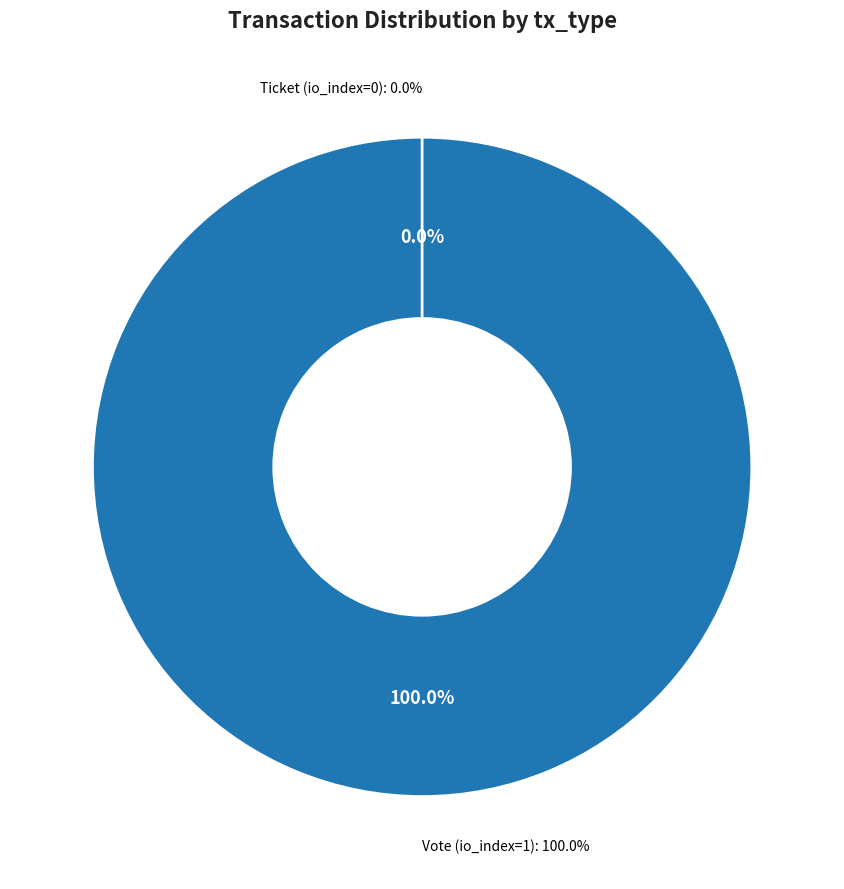

What is the total percentage of Ticket (io_index=0) and Vote (io_index=1)?

100.0%